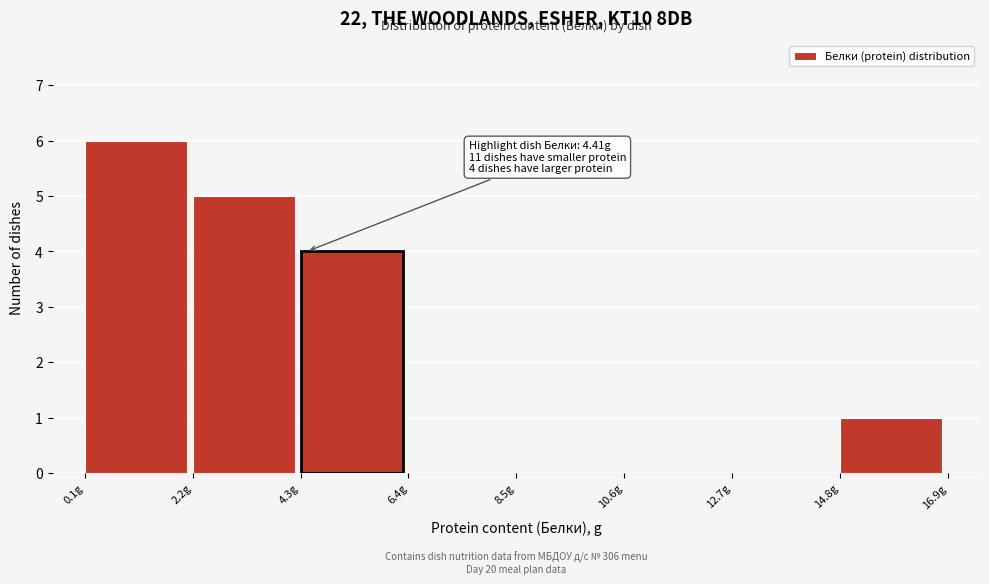

Which range on the x-axis has the tallest bar?

0.0 to 2.0